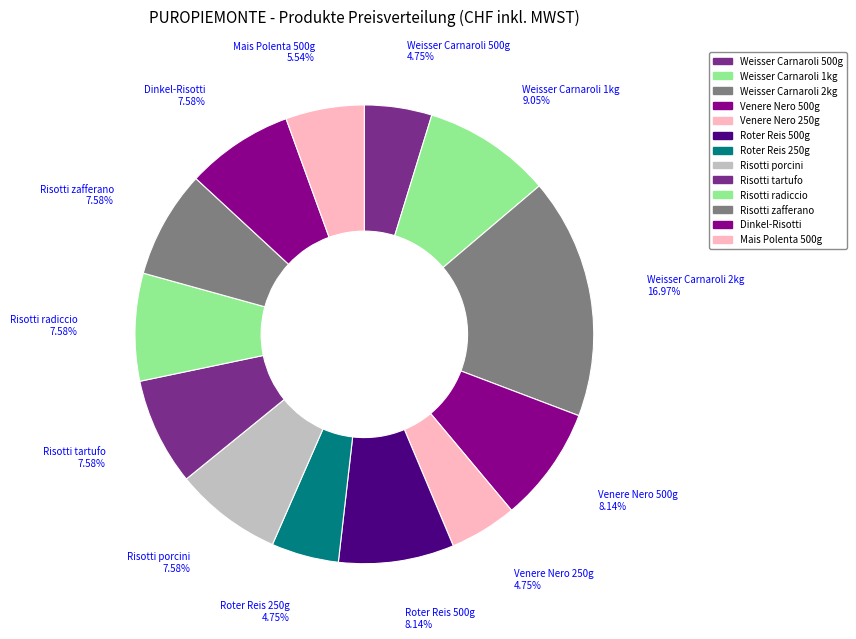

How many segments does this pie chart have?

13